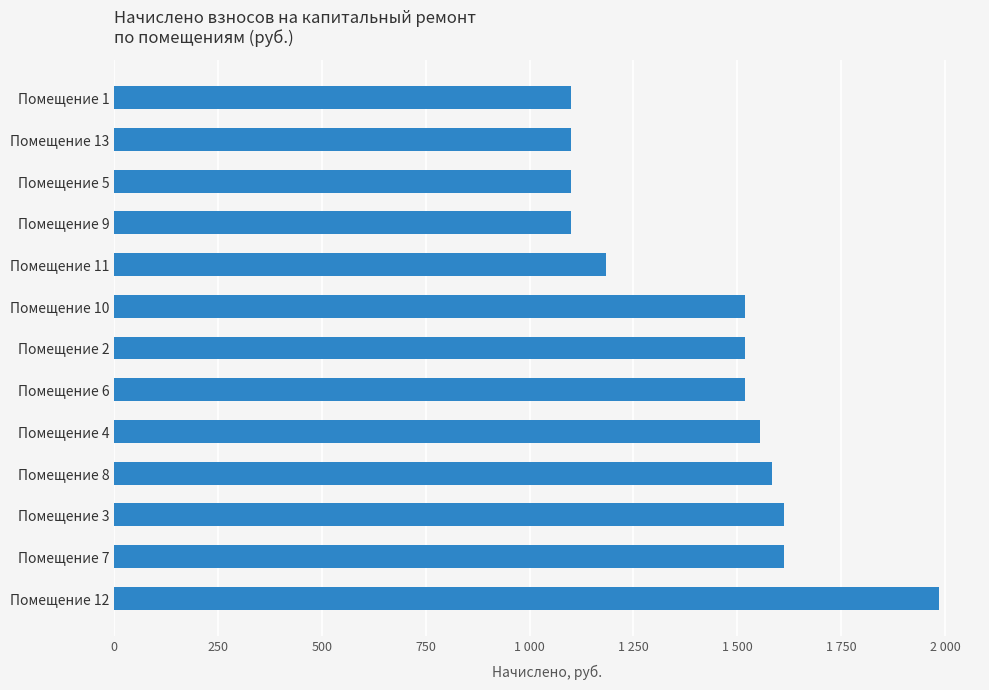

Are the bars horizontal?

Yes